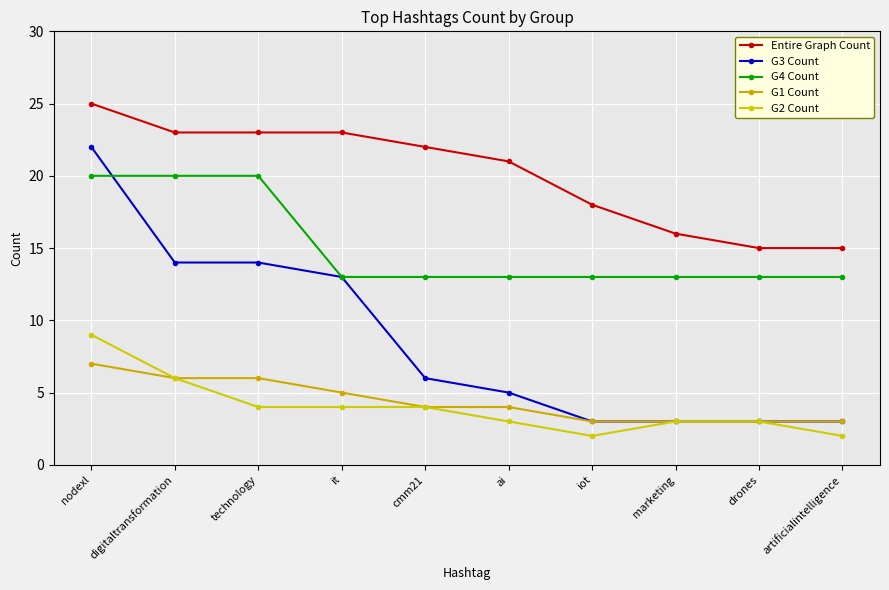

The value of G2 Count at drones is 3. True or false?

True